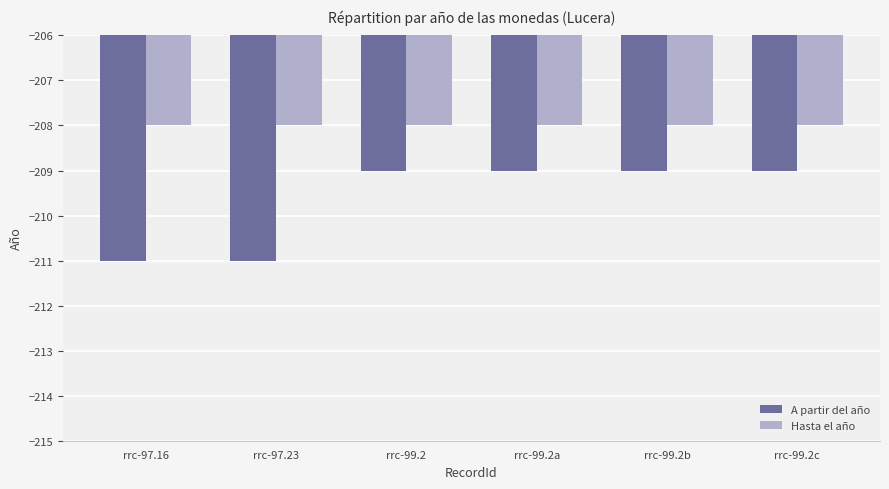

What is the label of the 1st bar from the right?

rrc-99.2c